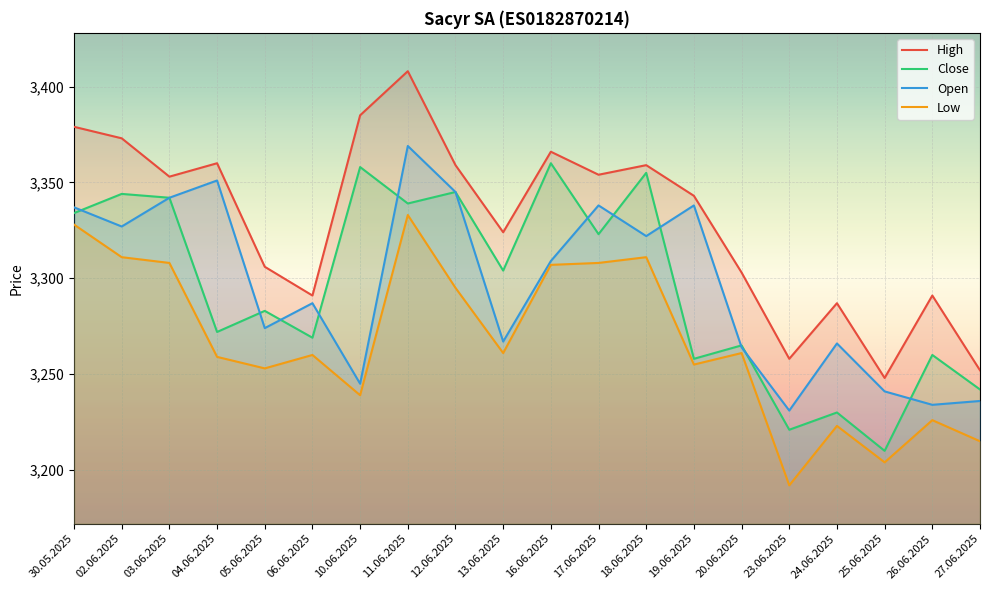

True or false: Open and High intersect in this chart.

False